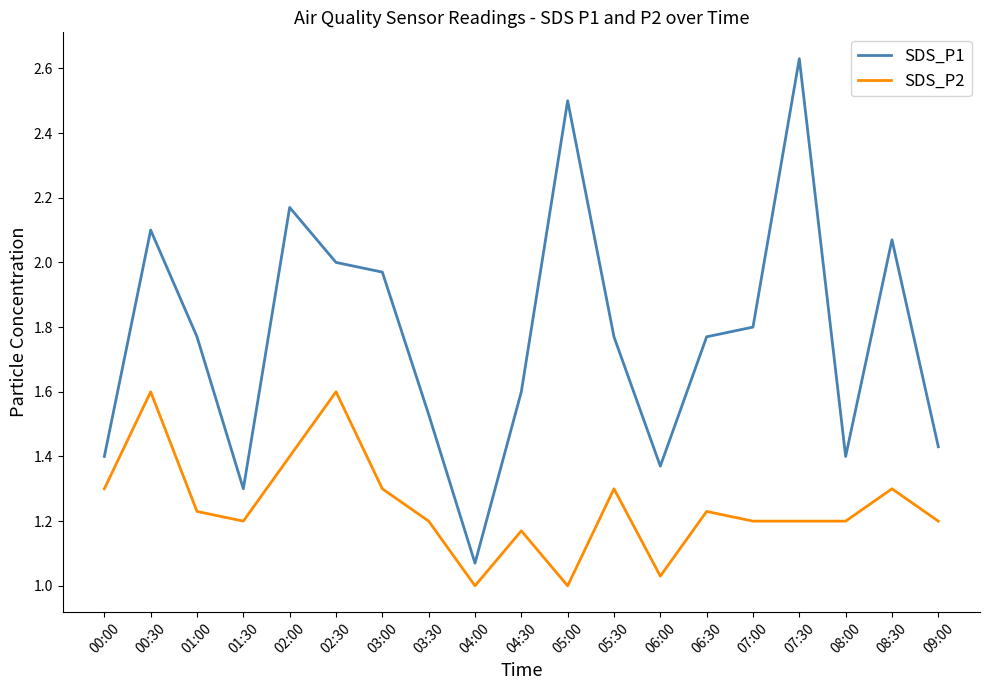

The SDS_P2 series shows 2.0 at 03:30. True or false?

False